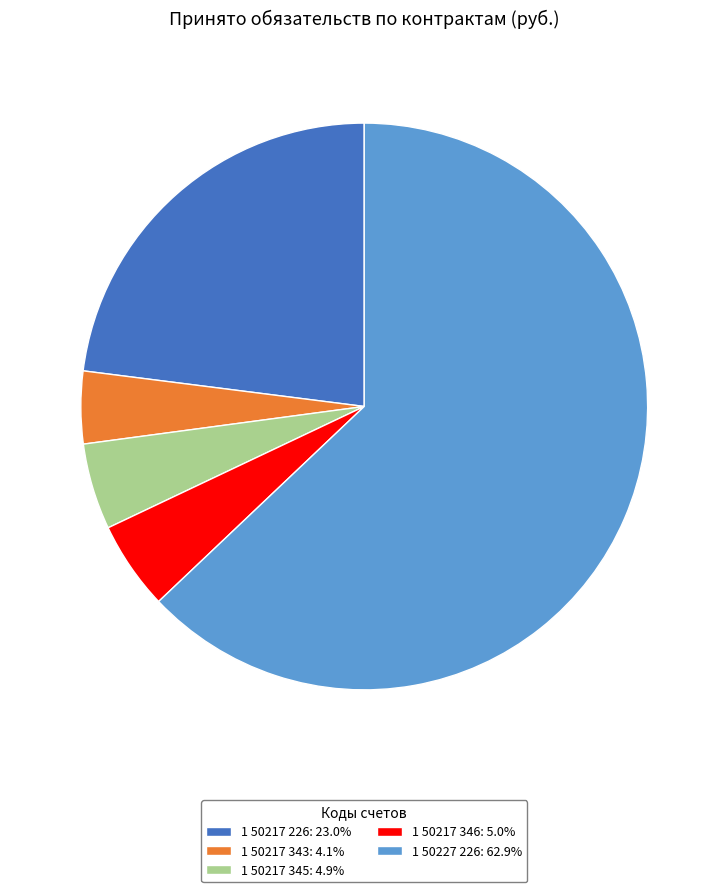

Does 1 50227 226: 62.9% represent more than half of the total?

Yes